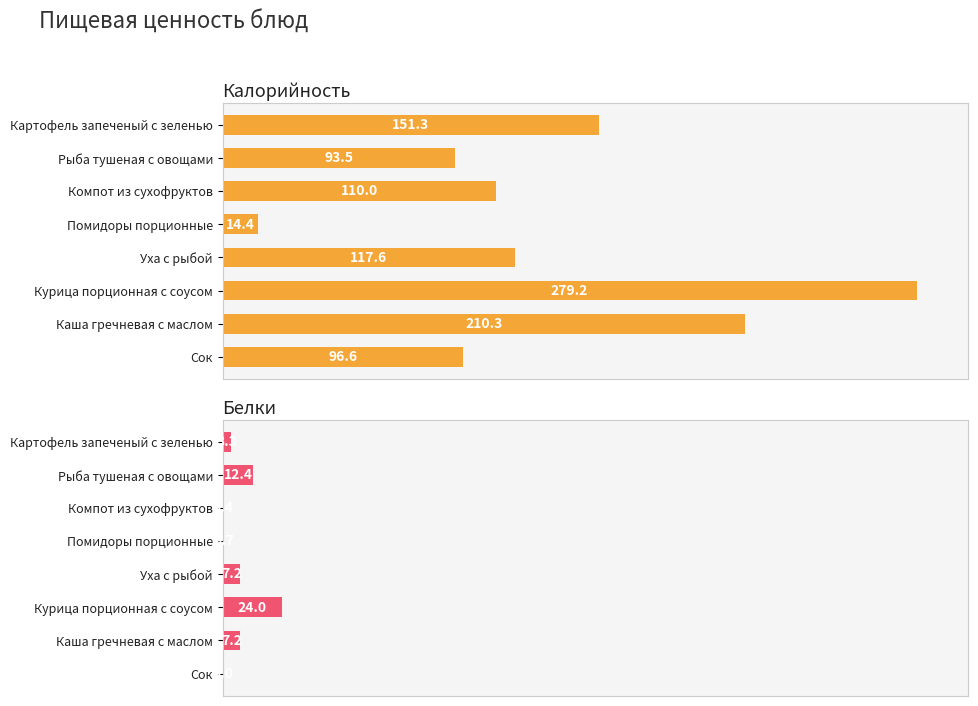

What is the total value across all series at Уха с рыбой?

124.8